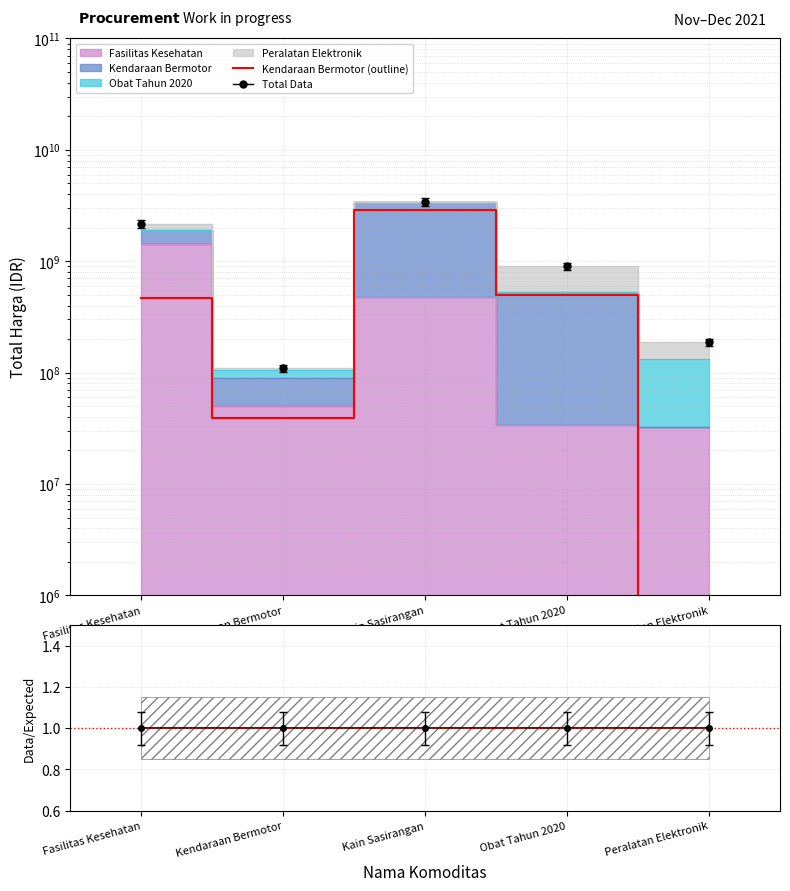

Is the value of Data/Expected at Kain Sasirangan greater than the value of Kendaraan Bermotor (outline) at Kendaraan Bermotor?

No